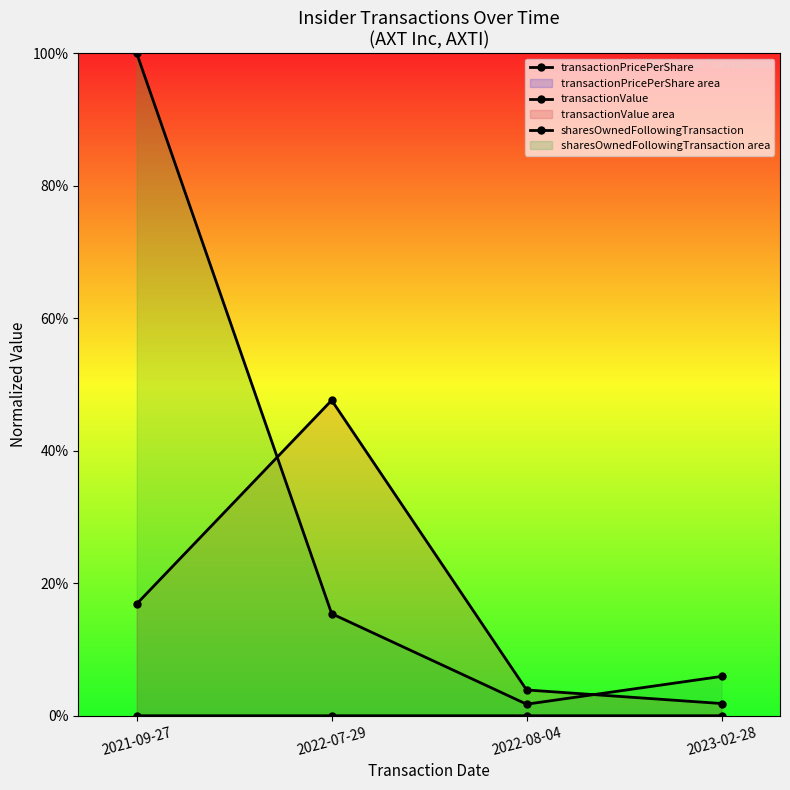

In sharesOwnedFollowingTransaction, how many points are lower than both neighbors (excluding endpoints)?

1